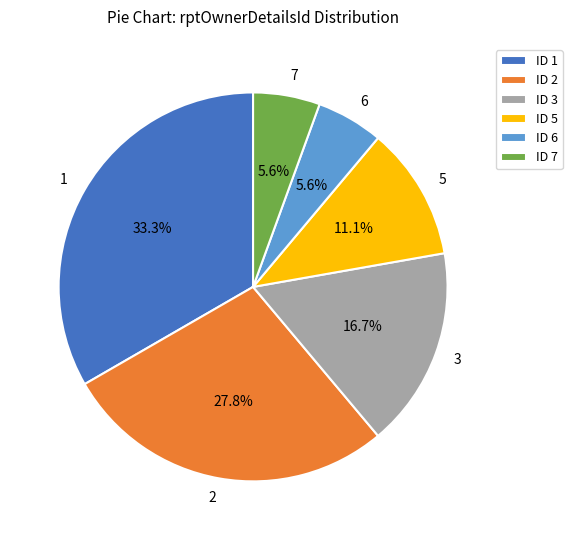

Approximately how many times larger is the value at 6 compared to 5?

0.5